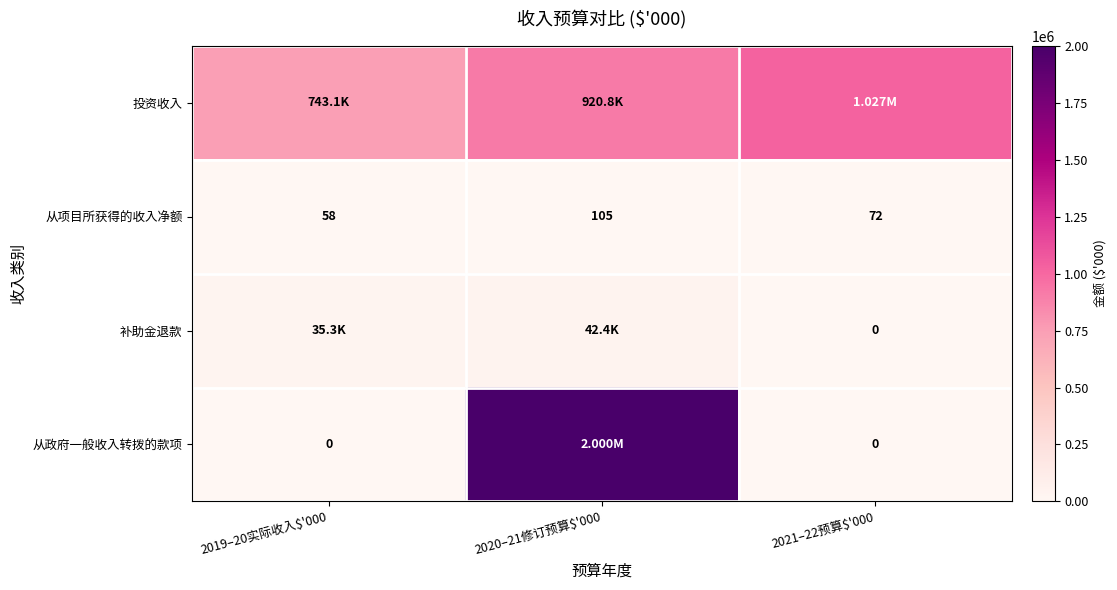

Rank the categories by 补助金退款 value from lowest to highest.

2021–22预算$'000, 2019–20实际收入$'000, 2020–21修订预算$'000